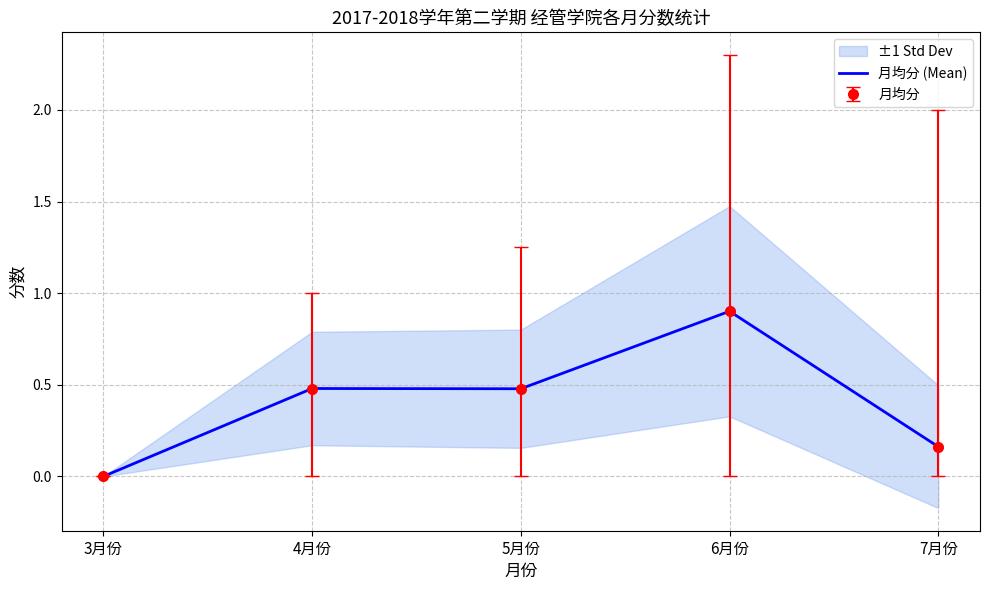

Reading right to left, list all the values displayed in this chart.

7月份=0.2	6月份=0.9	5月份=0.5	4月份=0.5	3月份=0.0